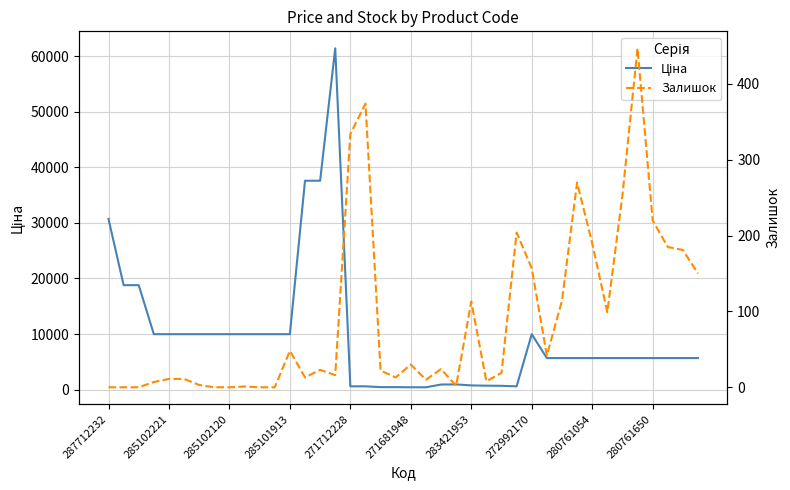

The Ціна series shows 1232.6 at 25. True or false?

False